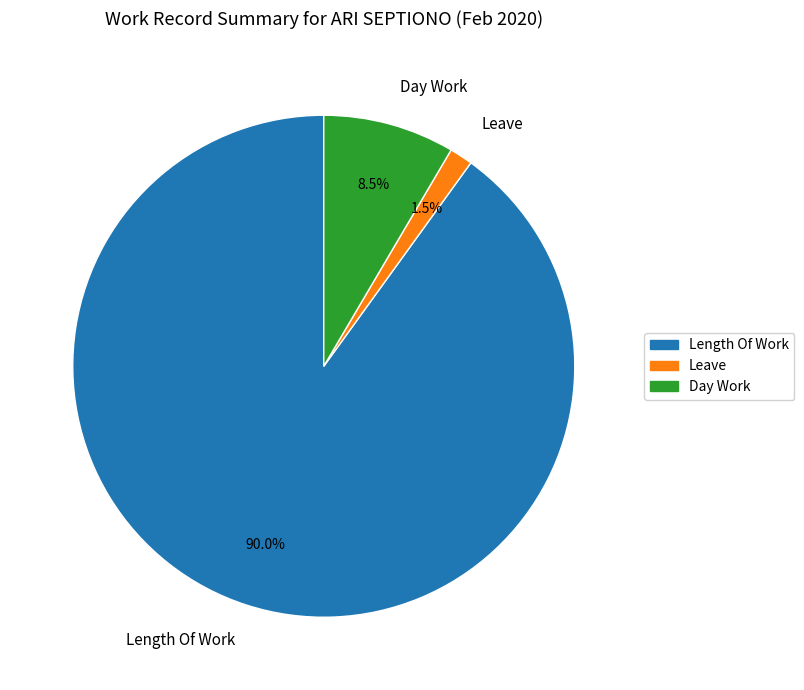

Which slice is the smallest?

Leave